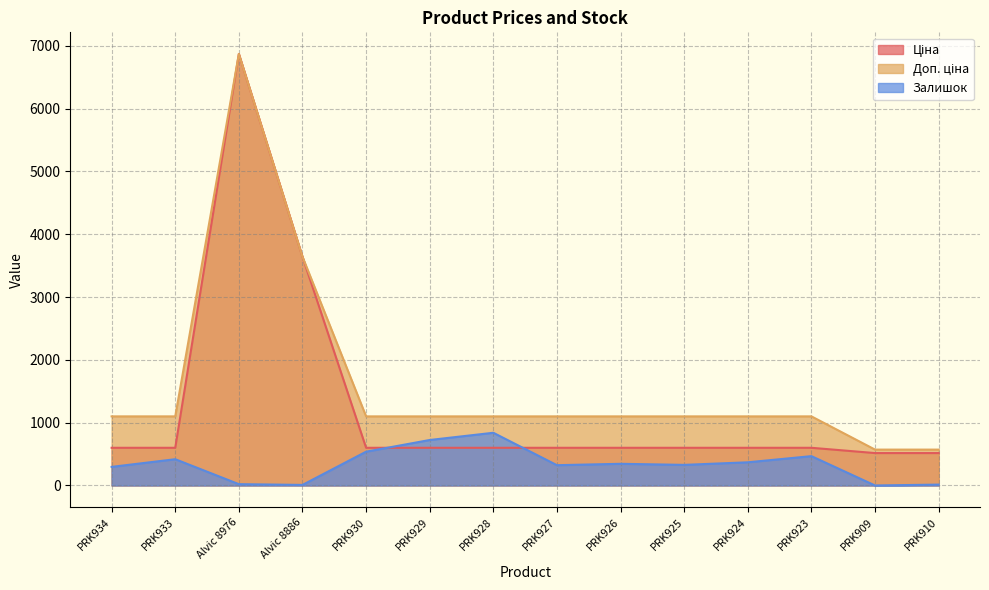

What is the difference between the highest and lowest values at PRK929?

500.1